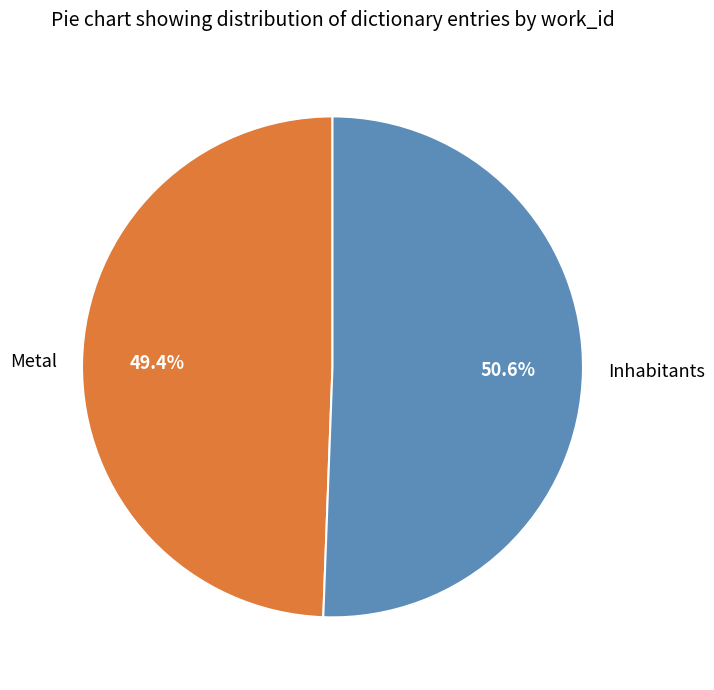

Which category has the biggest portion of the pie?

Inhabitants